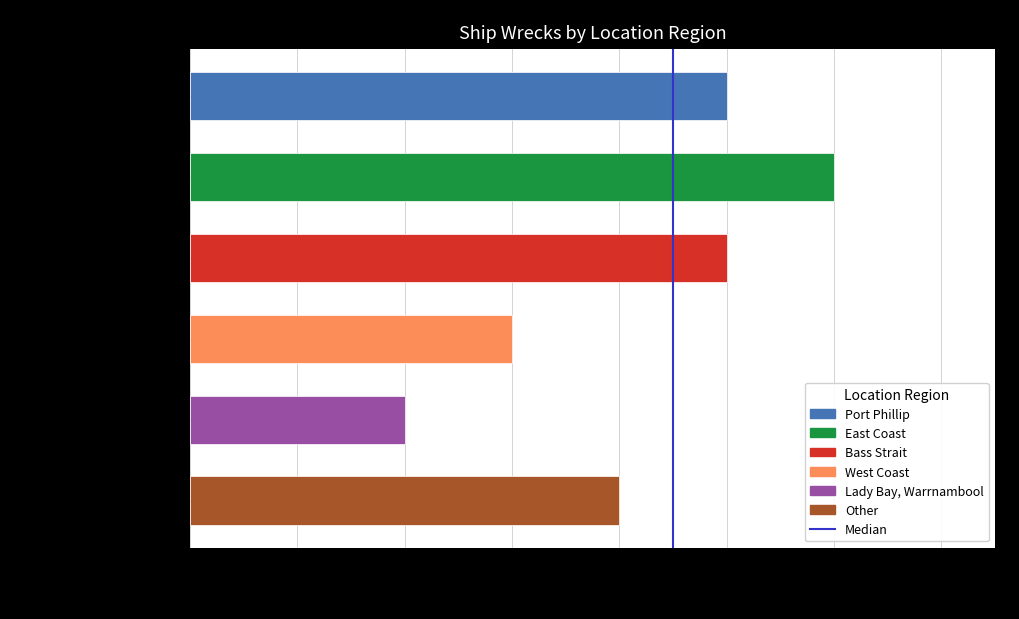

What is the change in value from 0 to 1?

+1